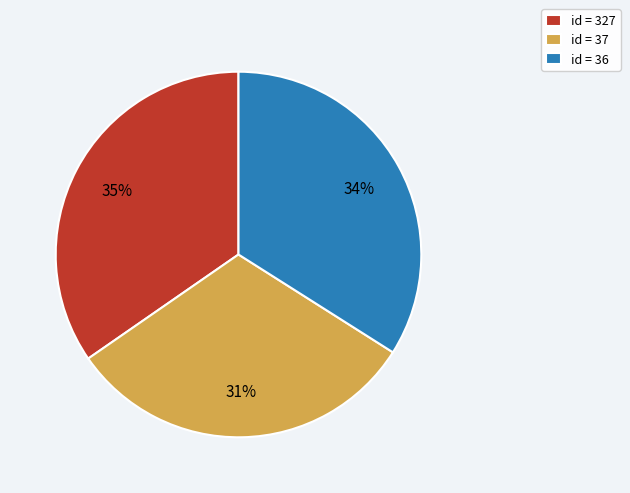

To the nearest percent, what portion does id = 37 represent?

31%